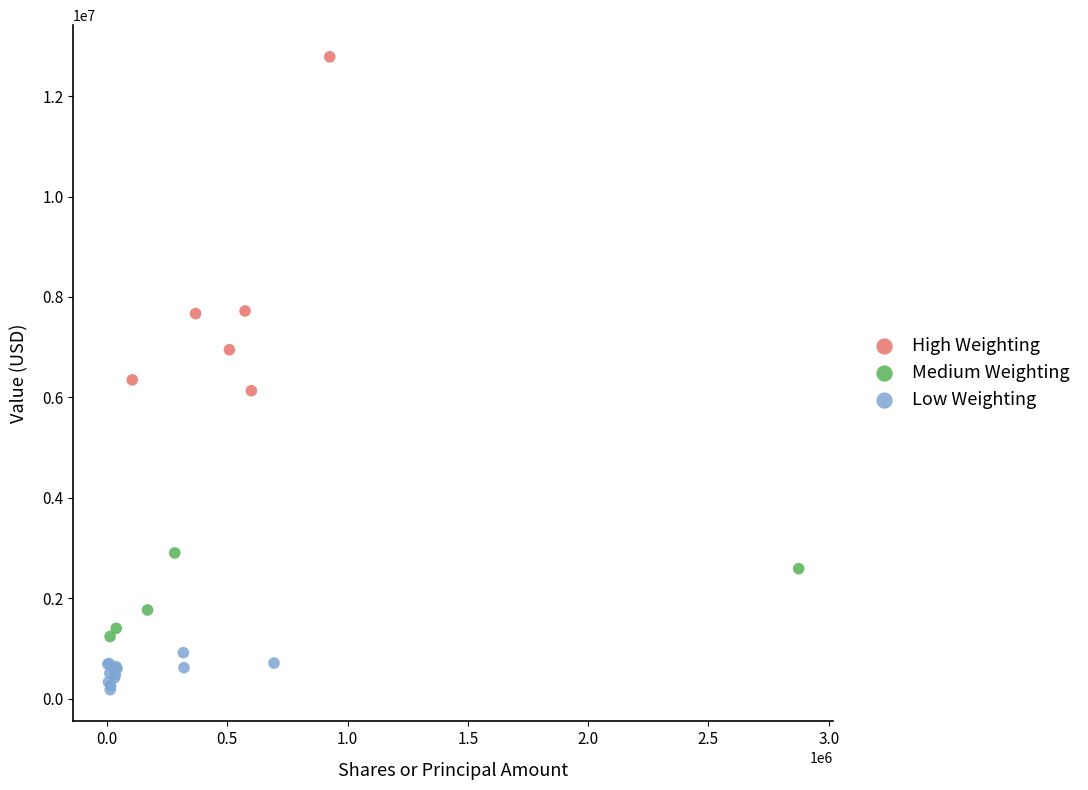

Which series reaches the minimum Y coordinate?

Low Weighting